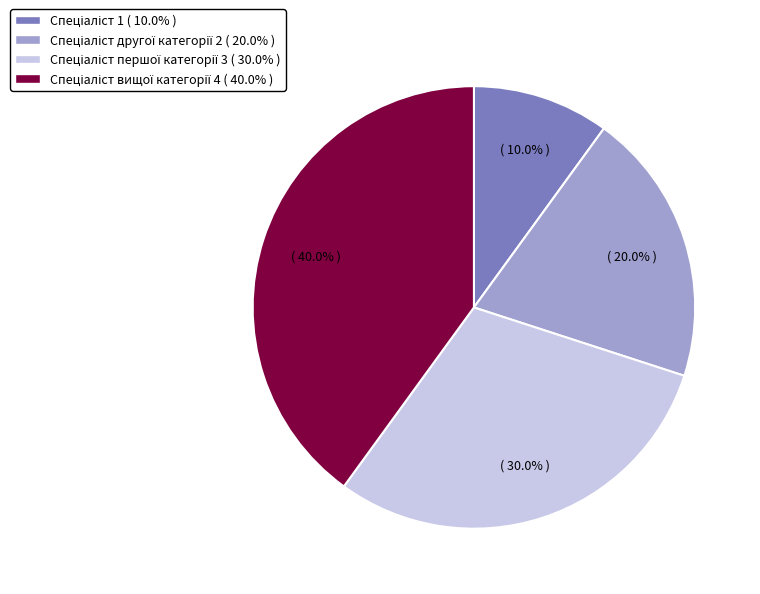

Is there any slice that represents more than half of the pie?

No